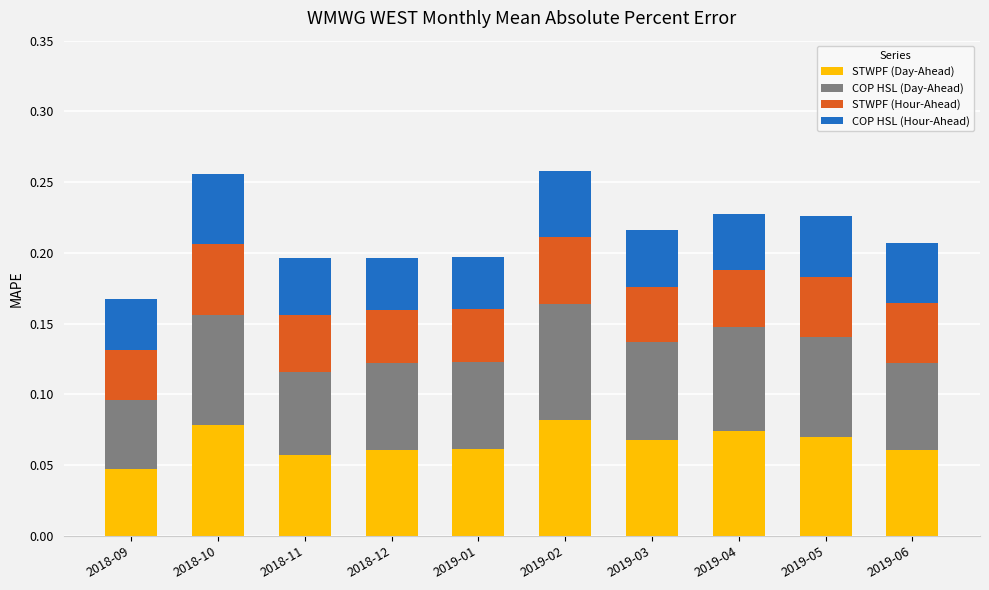

How many STWPF (Day-Ahead) values are between 0 and 1?

10